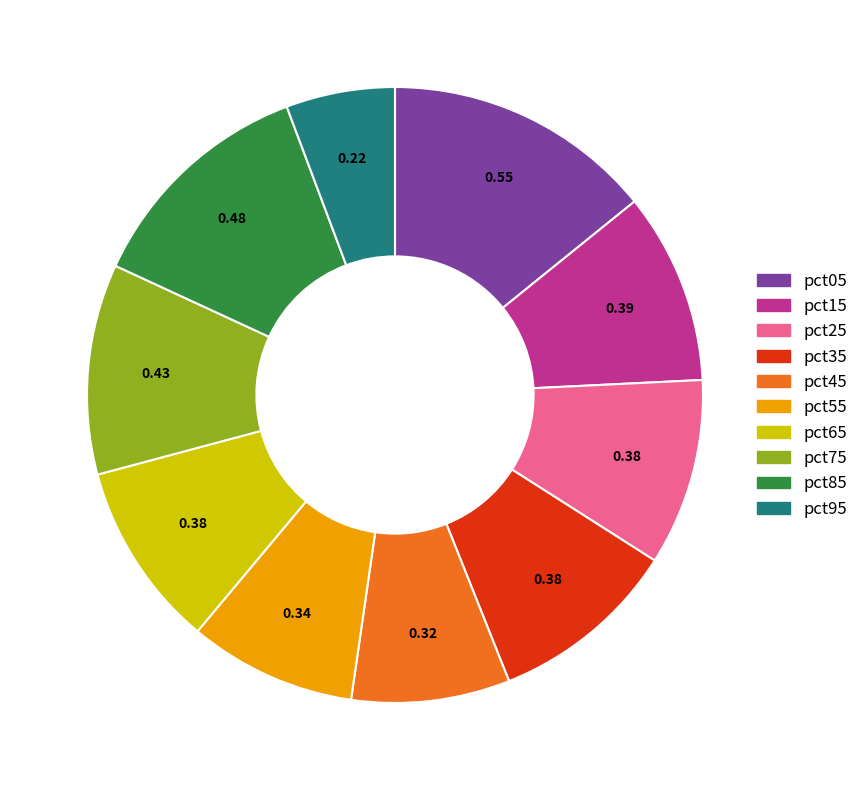

True or false: pct45 accounts for 22% of the total.

False